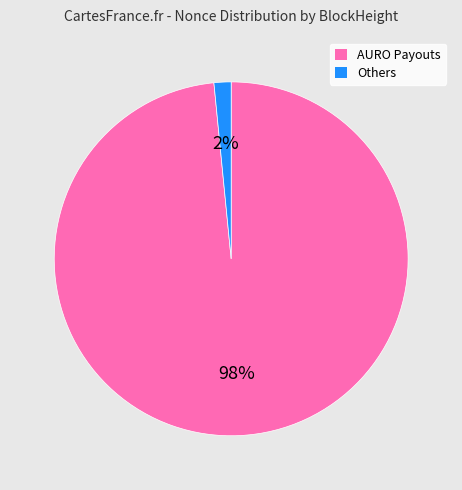

Count the number of slices in the pie.

2